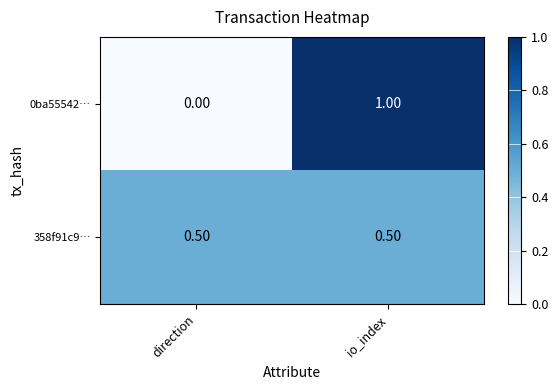

Rank the categories by 0ba55542… value from lowest to highest.

direction, io_index